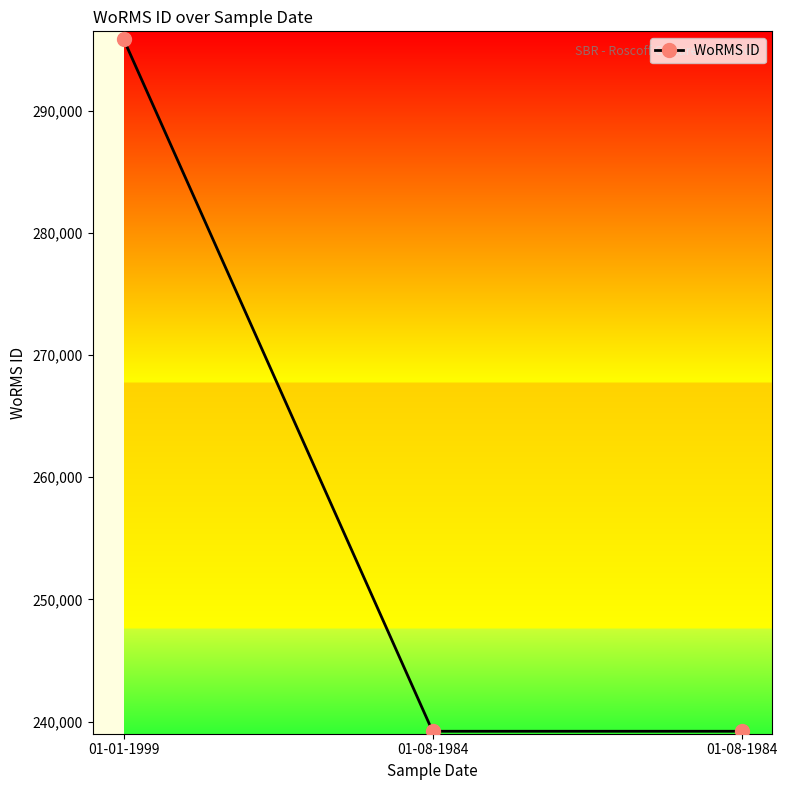

Is this an area chart (filled region under the line)?

No